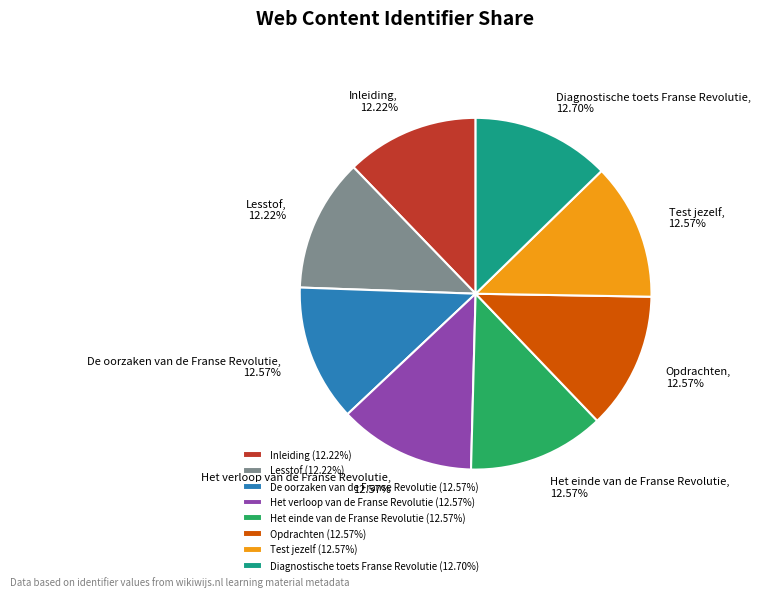

What is the ratio of the value at Het verloop van de Franse Revolutie to the value at Test jezelf?

1.0